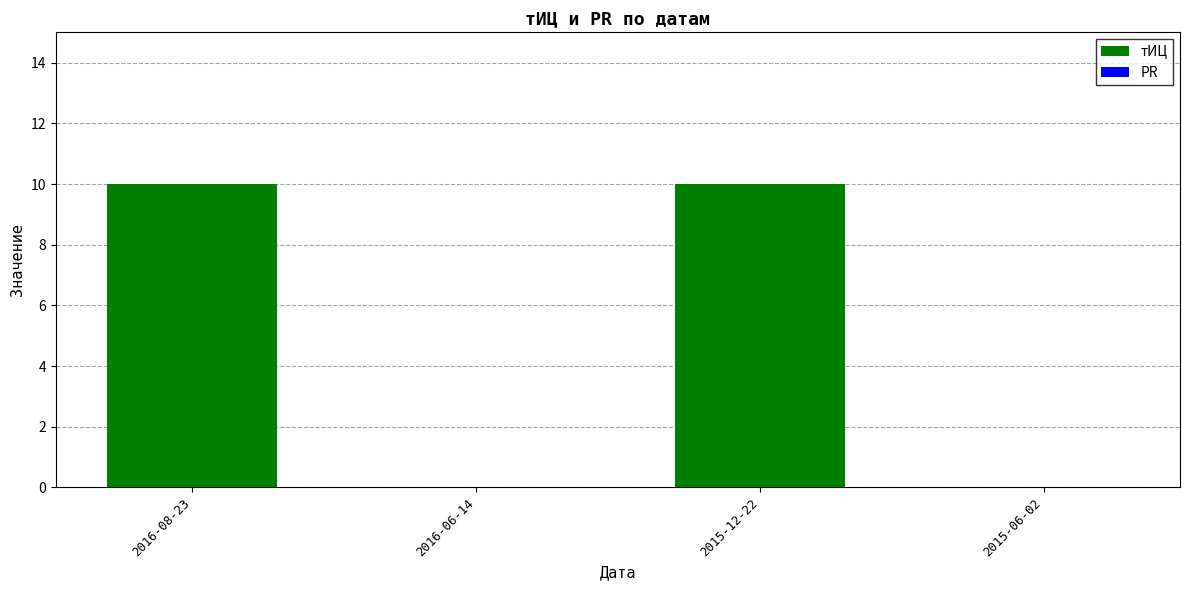

How many series are shown in this chart?

1